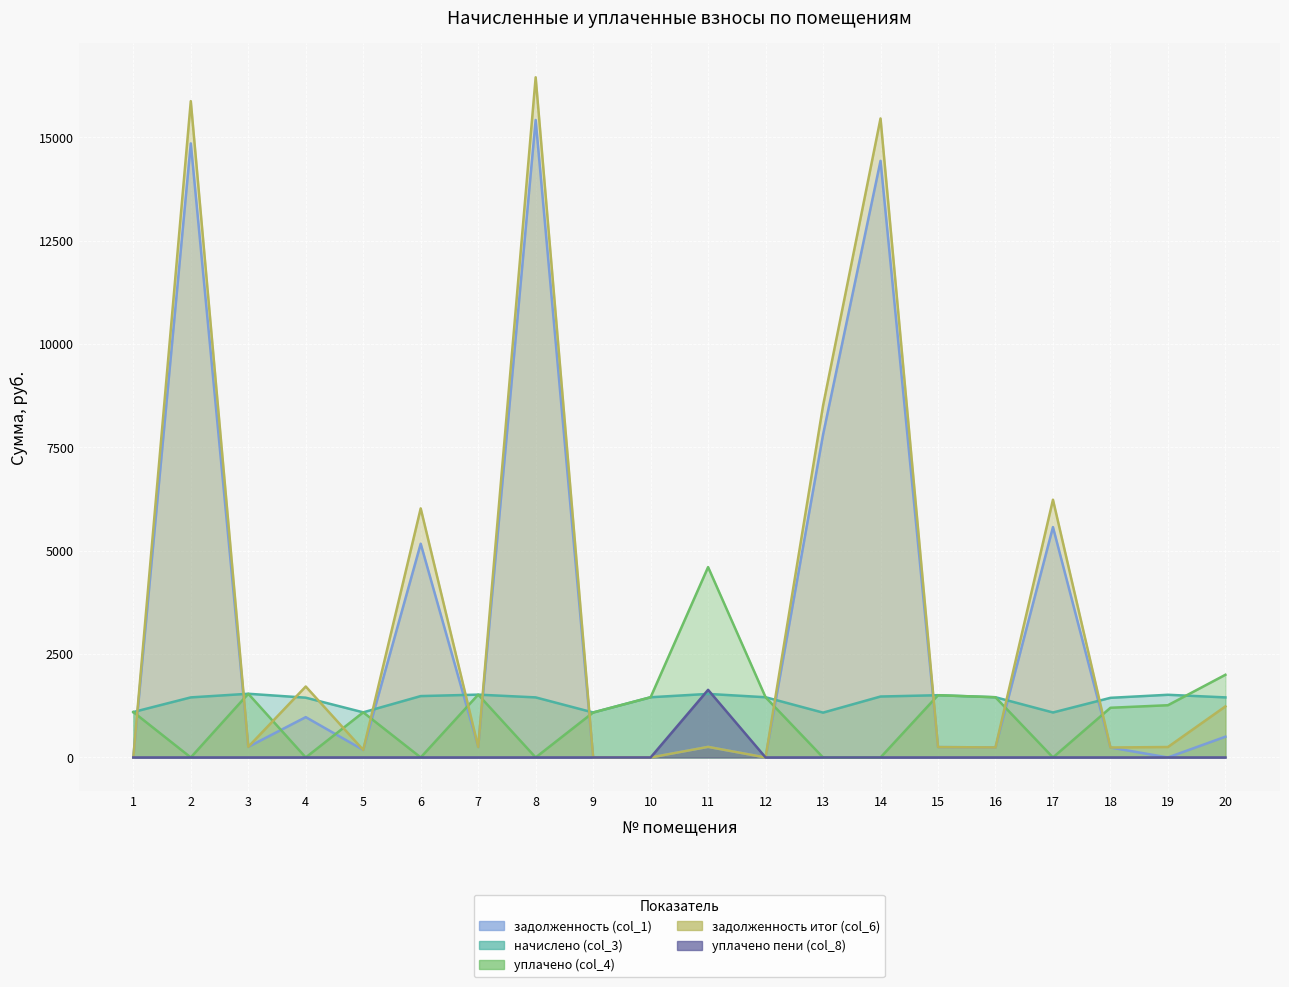

Is it true that уплачено пени (col_8) equals 0.0 at 8?

True